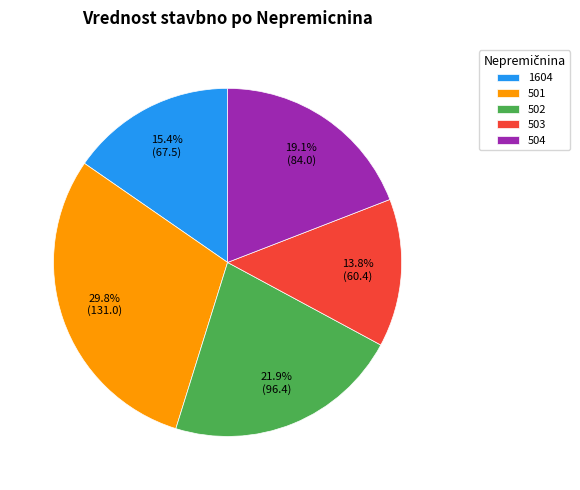

Is there a majority slice in this chart?

No